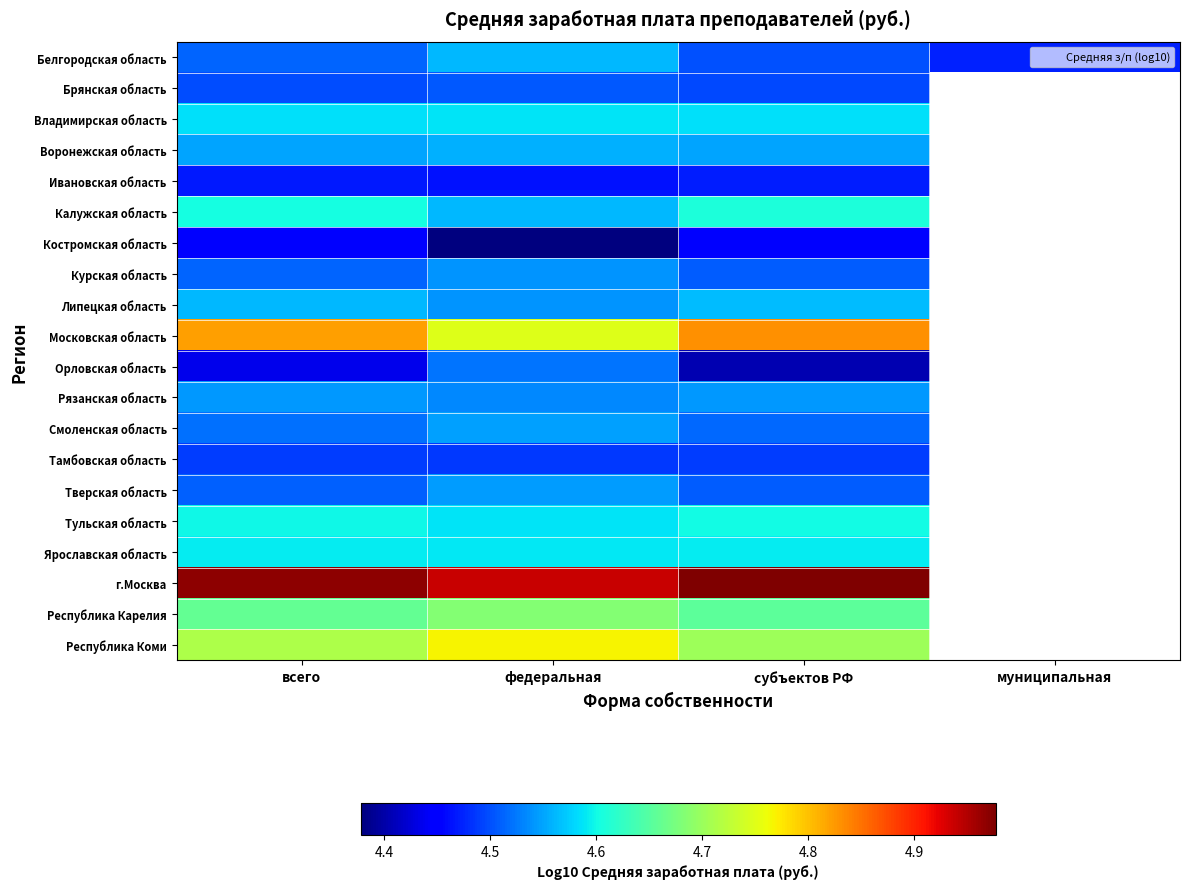

Is the value of Брянская область at субъектов РФ greater than the value of Белгородская область at муниципальная?

Yes